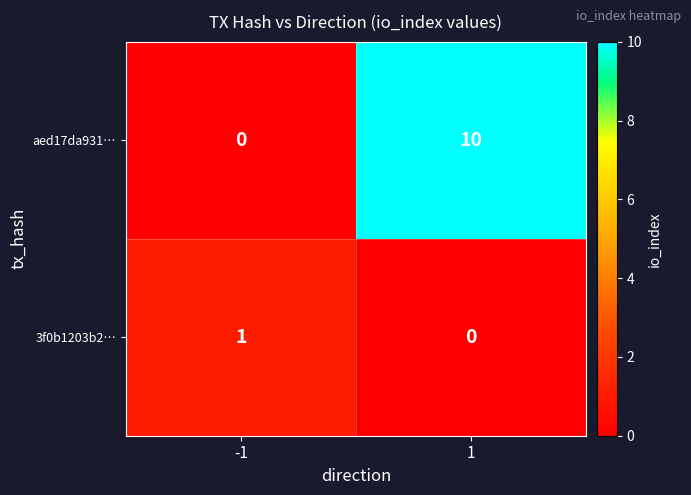

What is the greatest value displayed?

10